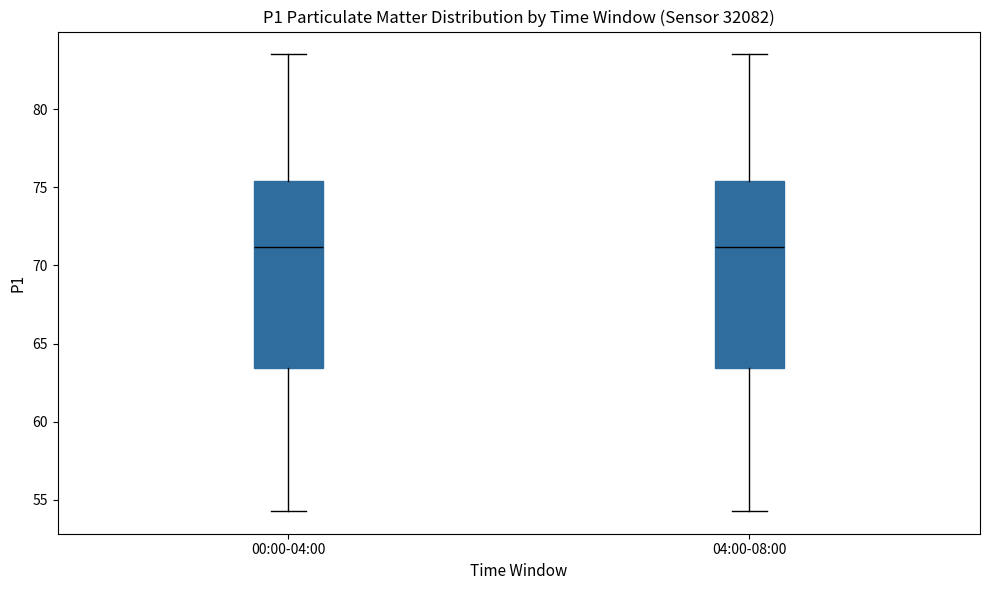

Where is the upper edge of the box for 04:00-08:00 on the y-axis? The values are not printed on the chart, so give them approximately, as read against the axis.

75.5